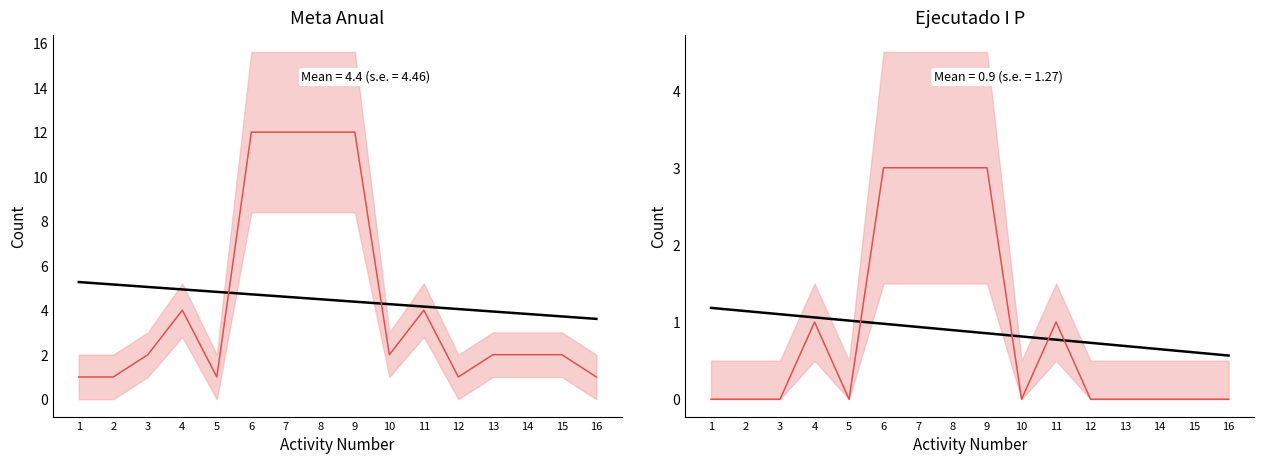

True or false: Meta Anual and Ejecutado I P cross at least once.

False